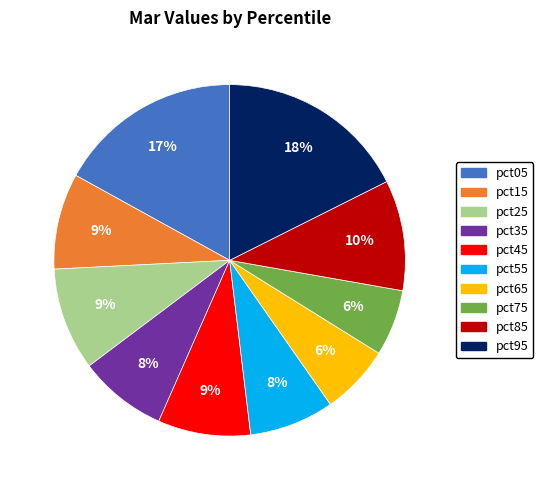

Combined, do pct45 and pct95 account for over 50%?

No